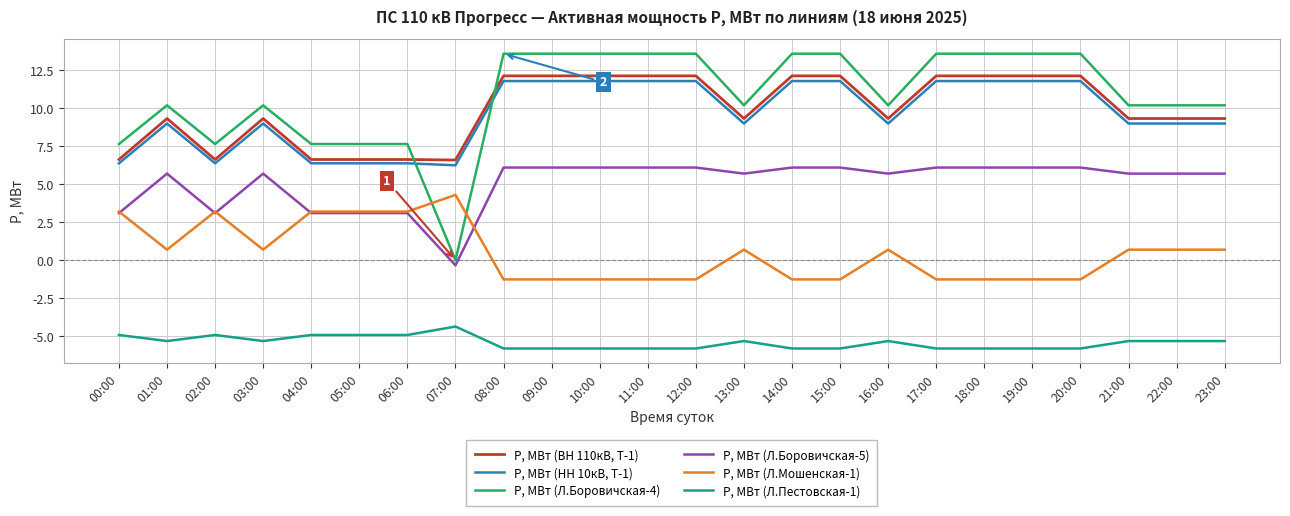

True or false: P, МВт (Л.Боровичская-4) has a value of 14.7 at 01:00.

False